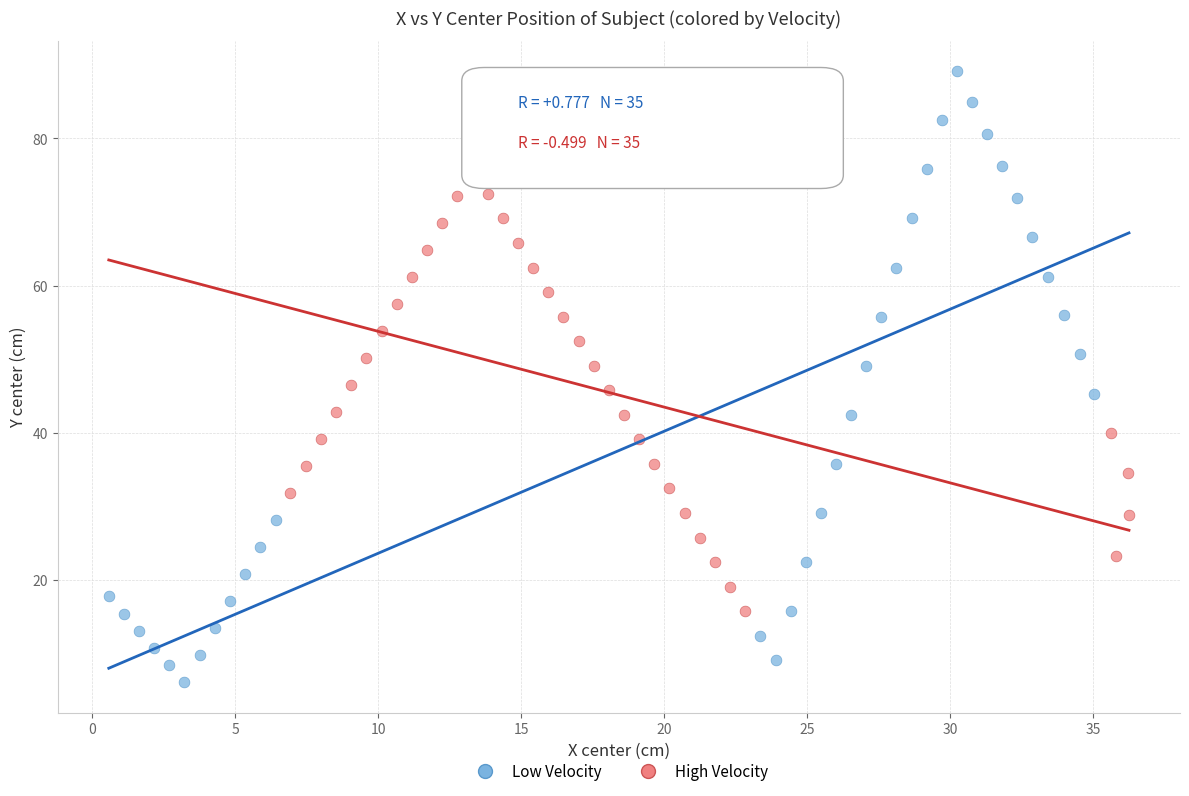

Which series contains the lowest Y value?

Low Velocity